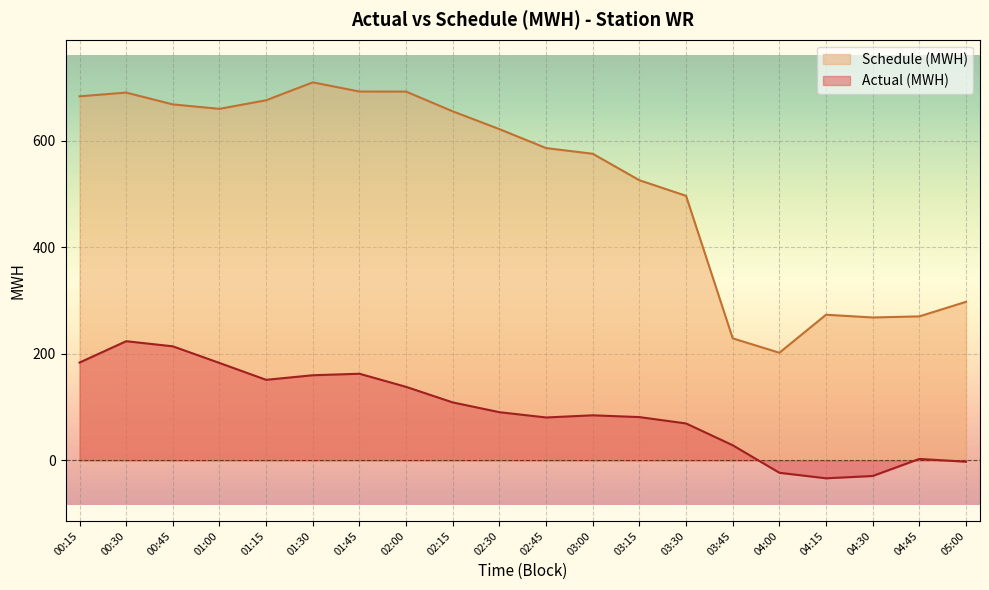

Between 01:00 and 03:45, which series saw the biggest shift?

Schedule (MWH)